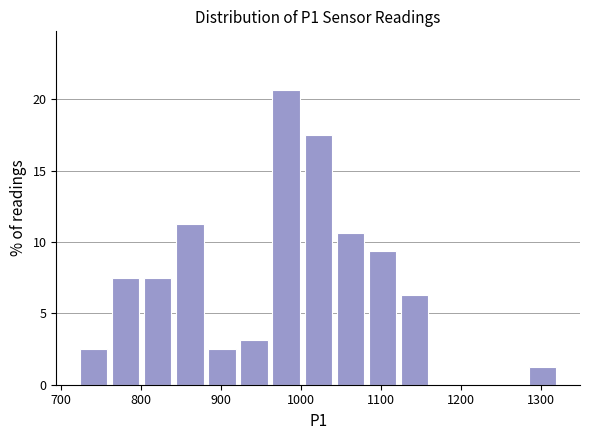

Reading left to right, transcribe this chart: for each bar, give the range it covers on the x-axis and its height. Neither the bar edges nor the heights are printed on the chart, so give them approximately, as read against the axes.

720 to 760: 2.5
760 to 800: 7.5
800 to 840: 7.5
840 to 880: 11.5
880 to 920: 2.5
920 to 960: 3.0
960 to 1000: 20.5
1000 to 1040: 17.5
1040 to 1080: 10.5
1080 to 1120: 9.5
1120 to 1160: 6.5
1160 to 1200: 0
1200 to 1240: 0
1240 to 1280: 0
1280 to 1320: 1.5